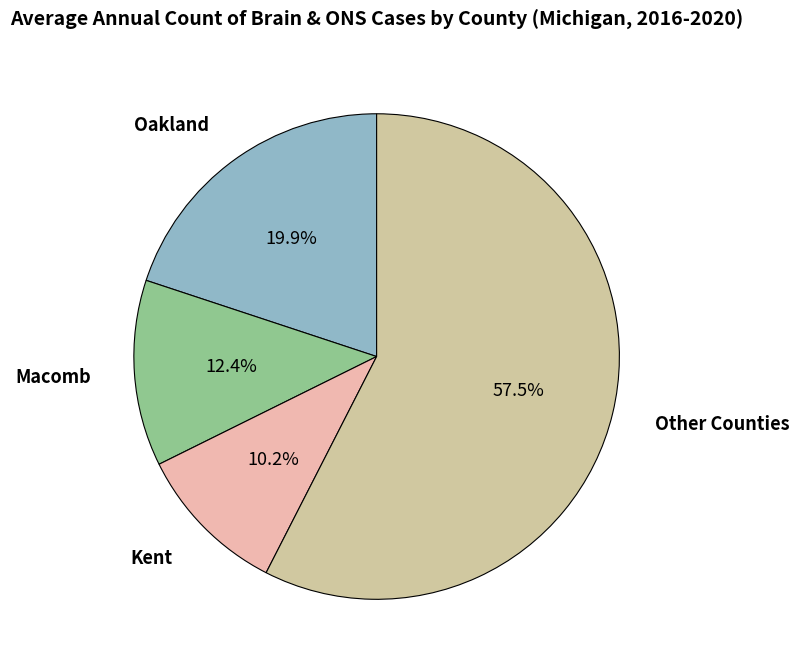

How many segments does this pie chart have?

4